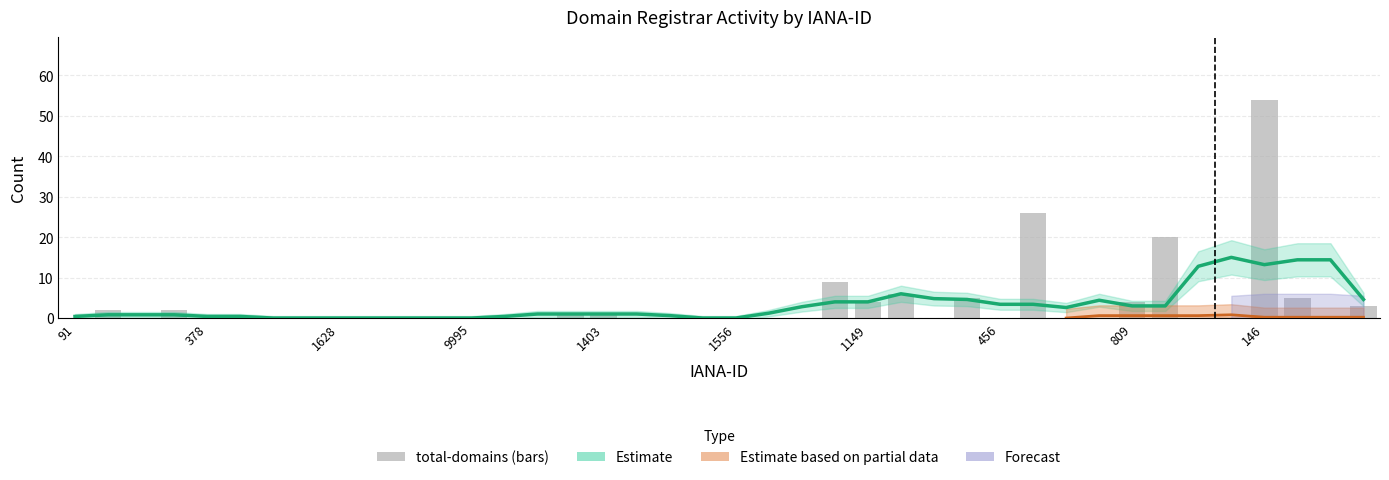

Is it true that total_domains equals 0 at 617?

True